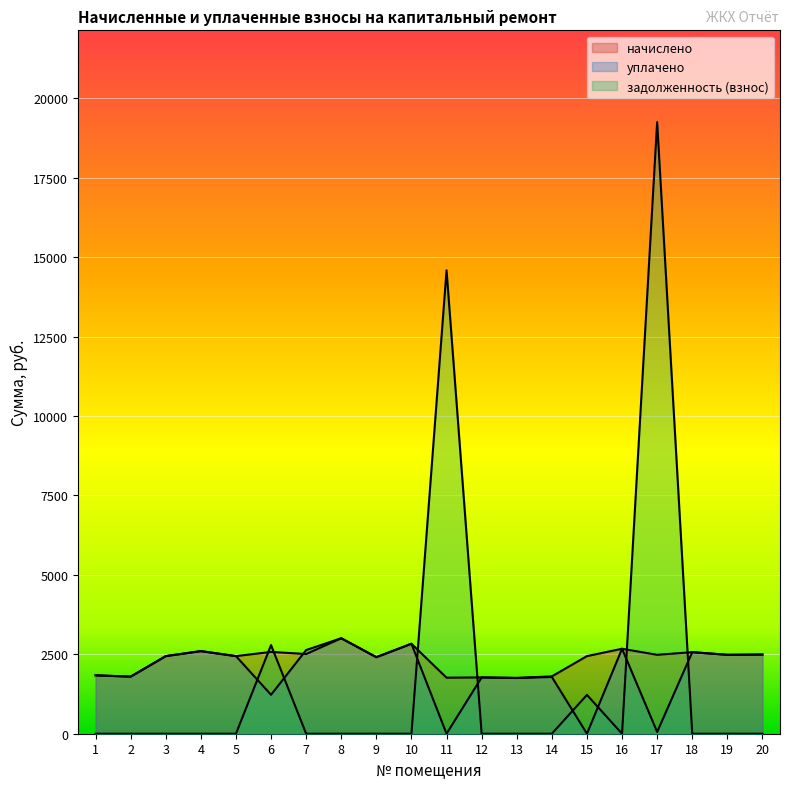

How many intersections are there between начислено and задолженность (взнос)?

6